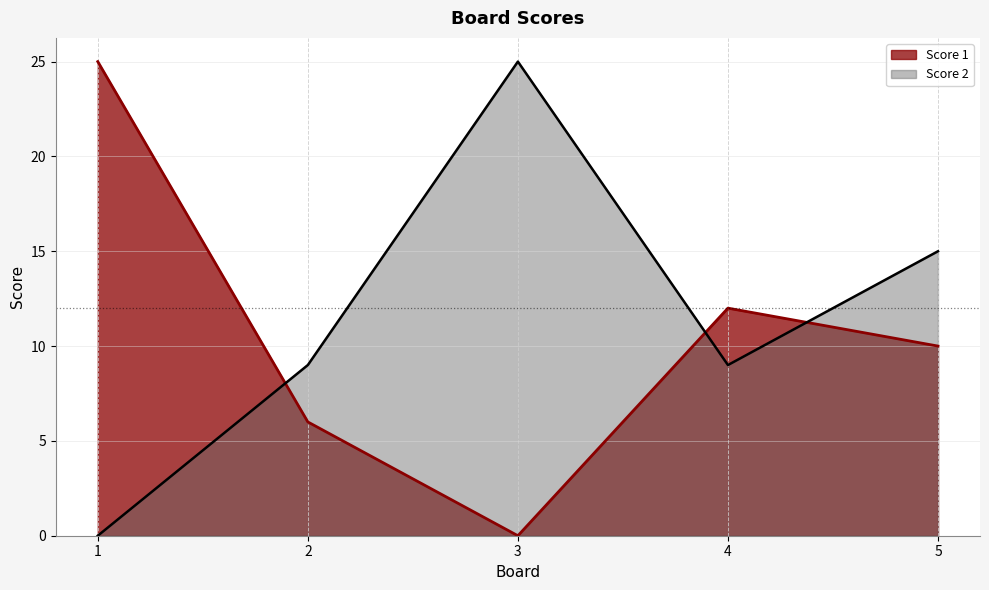

At 3, list the series in order from largest to smallest.

Score 2, Score 1